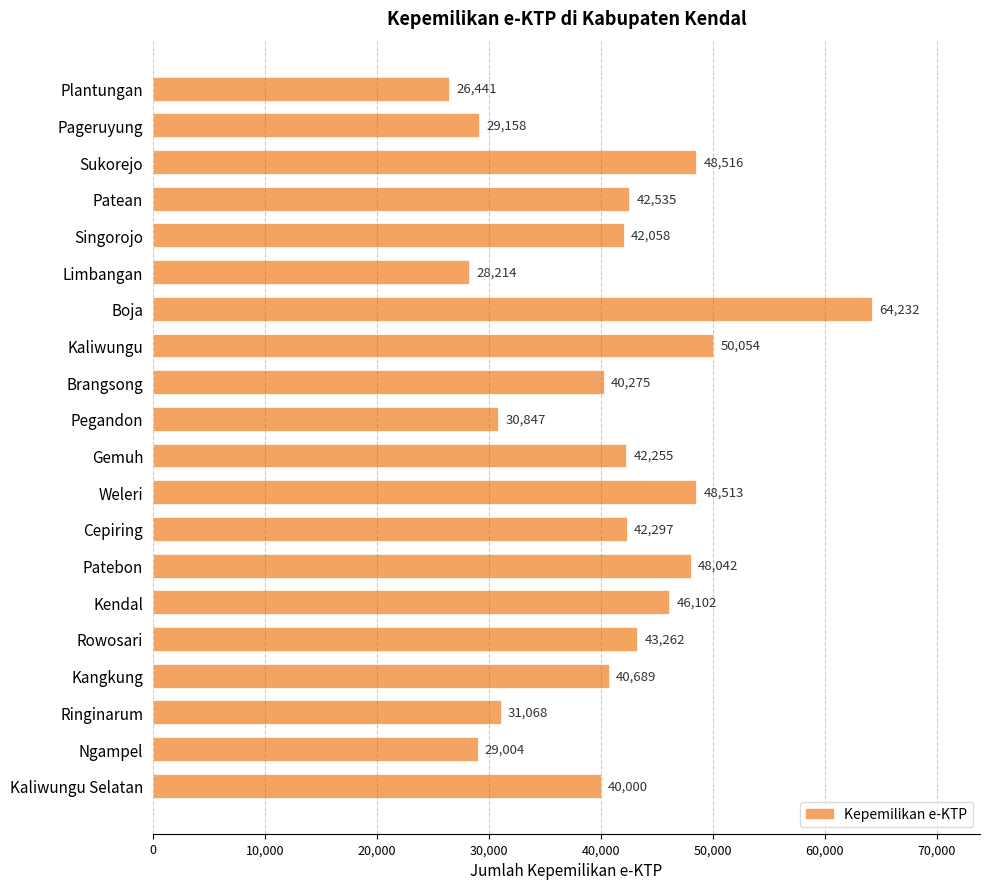

List the labels in order of value, largest first.

Boja, Kaliwungu, Sukorejo, Weleri, Patebon, Kendal, Rowosari, Patean, Cepiring, Gemuh, Singorojo, Kangkung, Brangsong, Kaliwungu Selatan, Ringinarum, Pegandon, Pageruyung, Ngampel, Limbangan, Plantungan